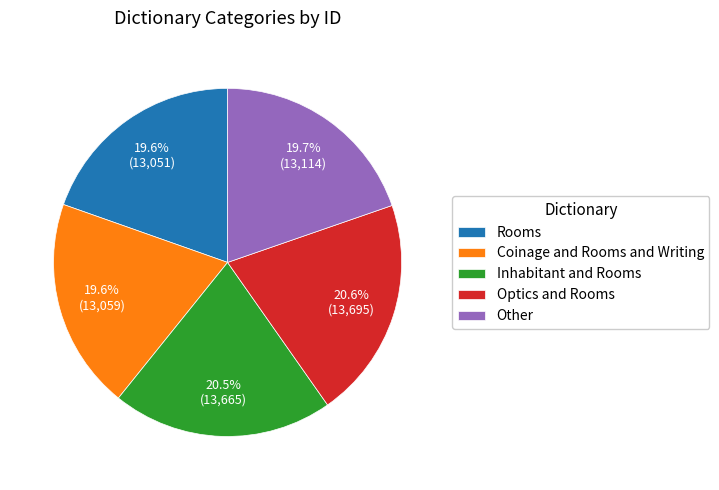

How many slices are in this pie chart?

5